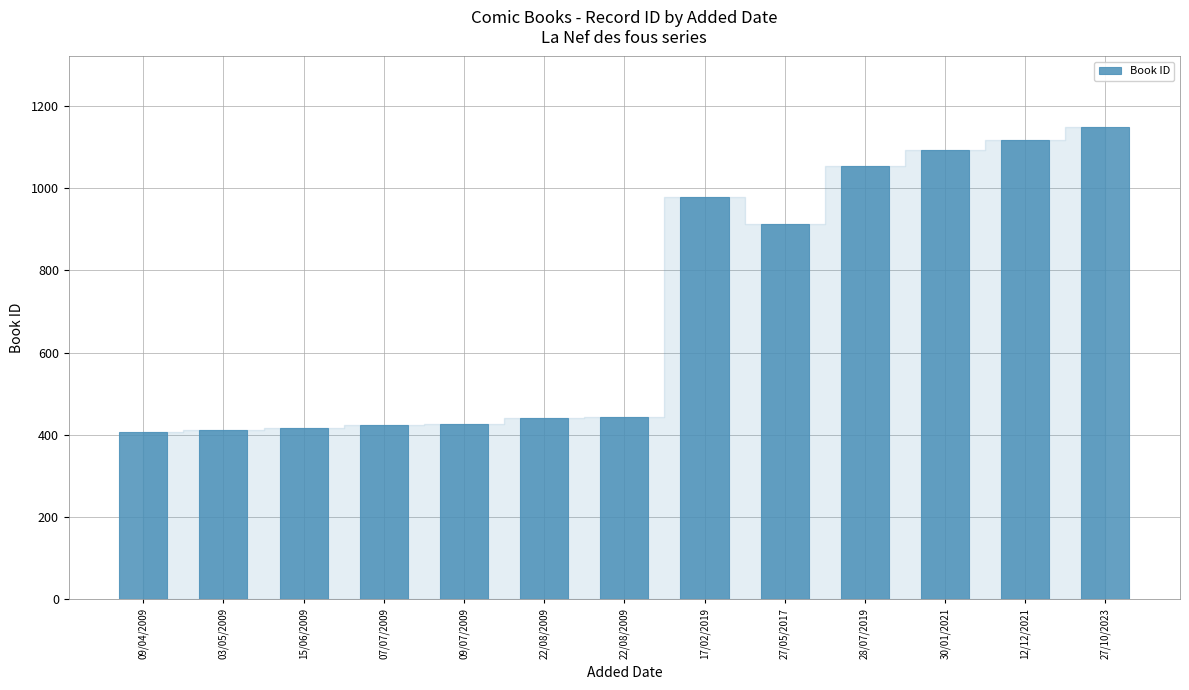

Count the number of categories in the chart.

13